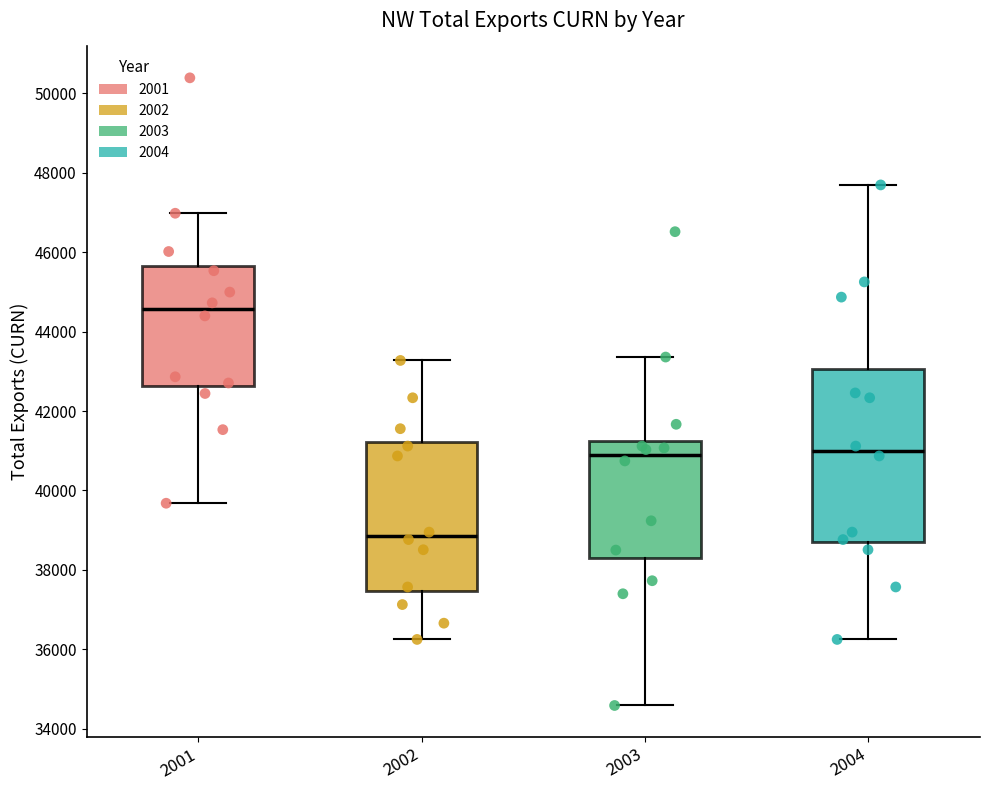

Reading left to right, transcribe this box plot: for each box, give where its median line is, the range the box spans, and where its two whiskers end, as read against the y-axis. The values are not printed on the chart, so give them approximately, as read against the axis.

2001: median 44600, box 42600 to 45600, whiskers 39600 to 47000
2002: median 38800, box 37400 to 41200, whiskers 36200 to 43200
2003: median 40800, box 38400 to 41200, whiskers 34600 to 43400
2004: median 41000, box 38600 to 43000, whiskers 36200 to 47600